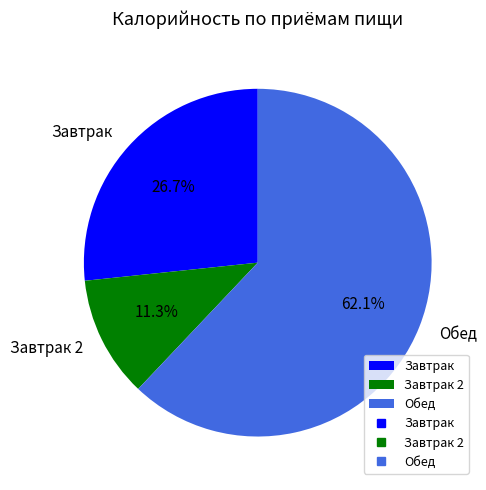

What is the ratio of the value at Завтрак to the value at Обед?

0.4